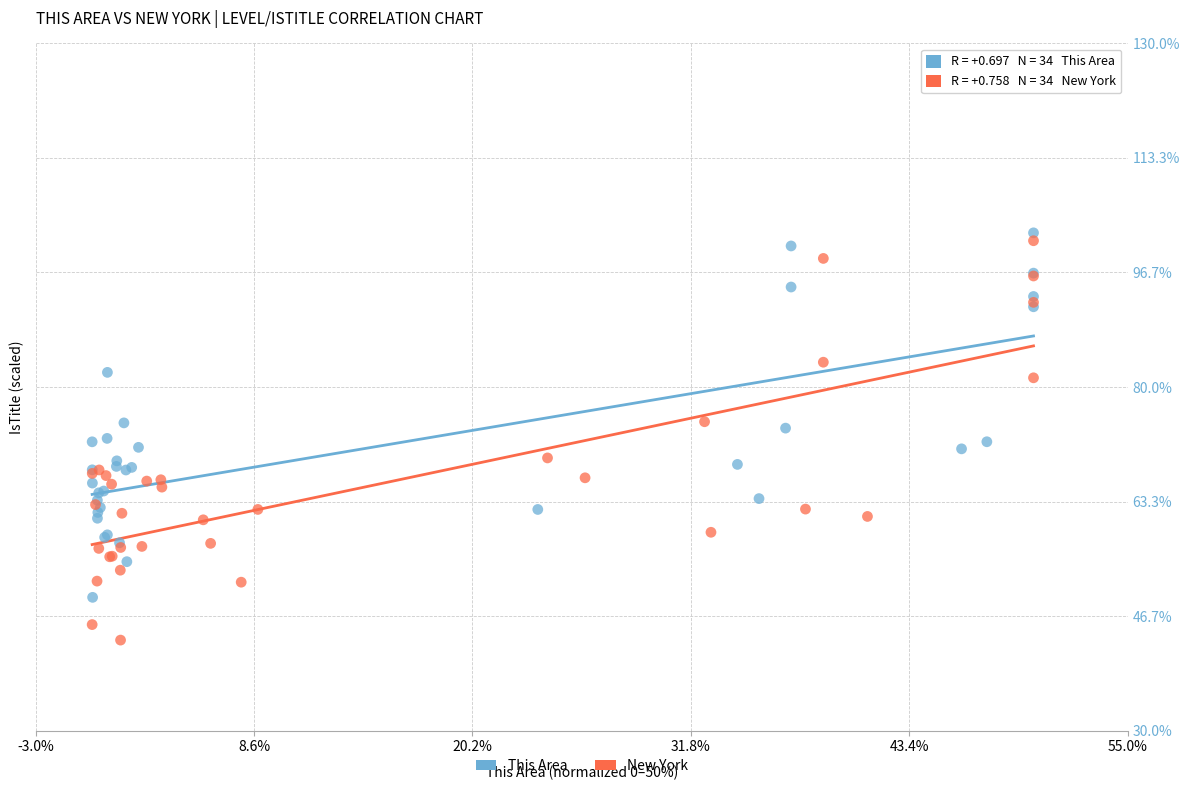

Which series has the widest spread of Y values?

New York